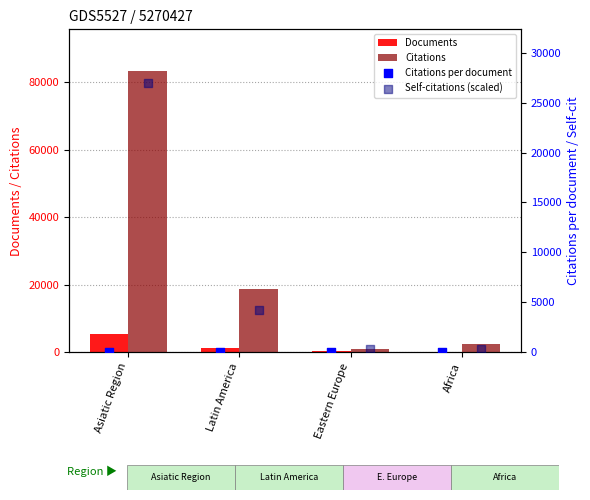

What is the total value across all series at Asiatic Region?

115454.7